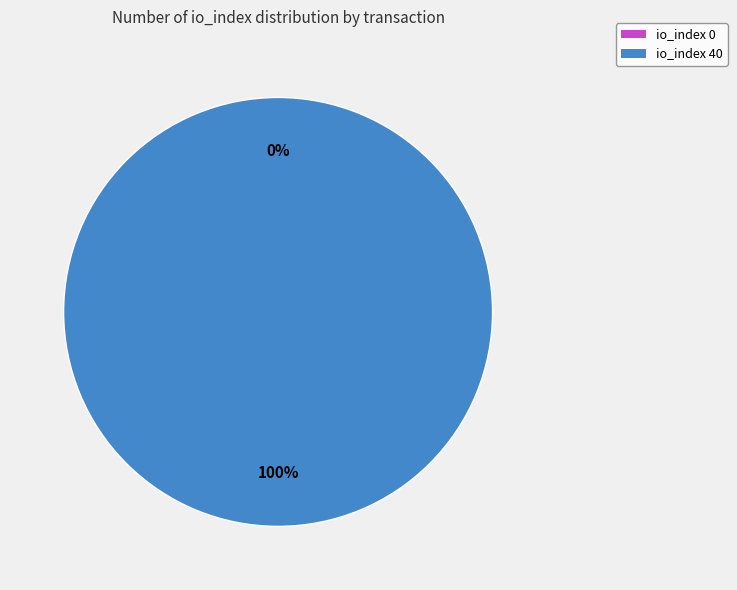

Which category has the biggest portion of the pie?

tx_index_40